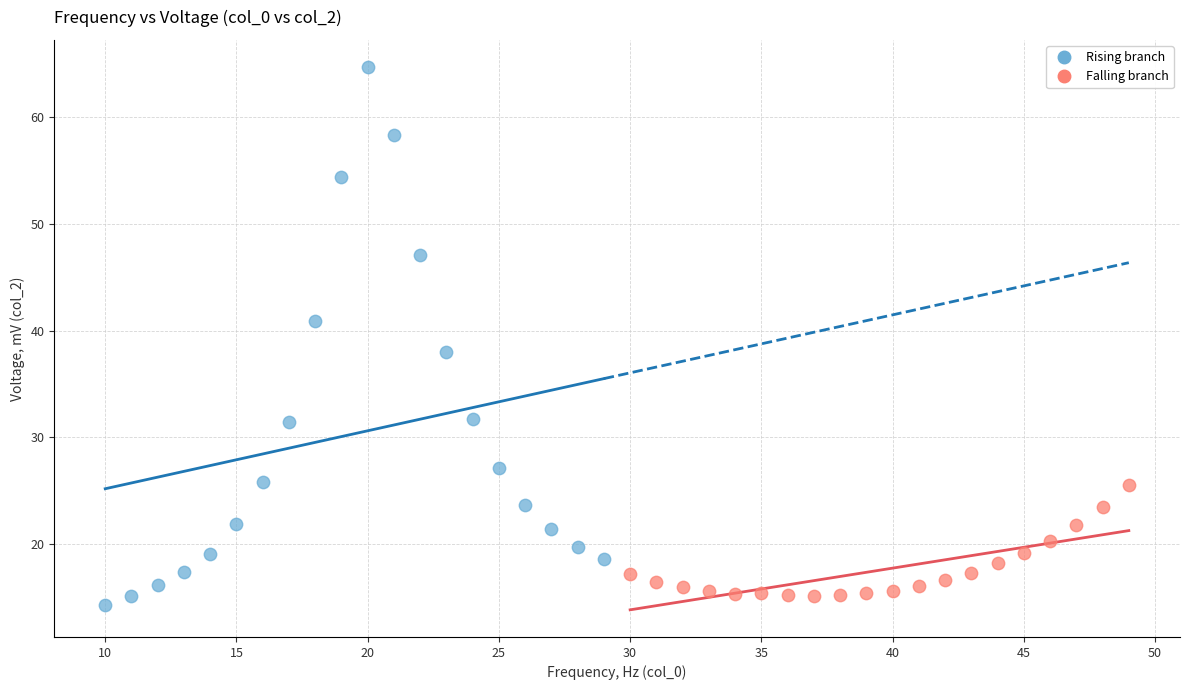

Which series has the widest spread of Y values?

Rising branch